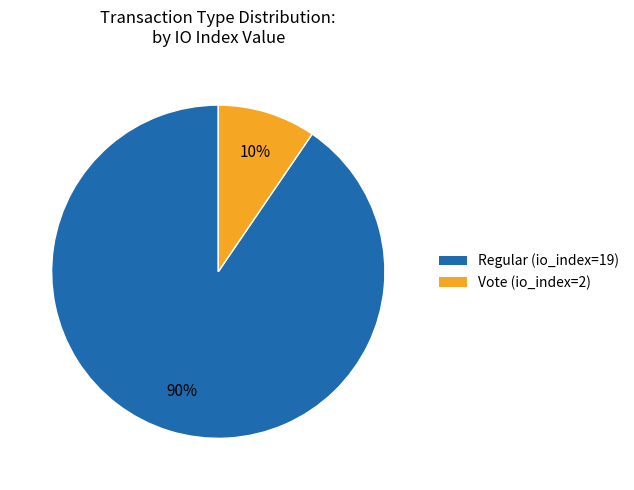

How many slices are in this pie chart?

2